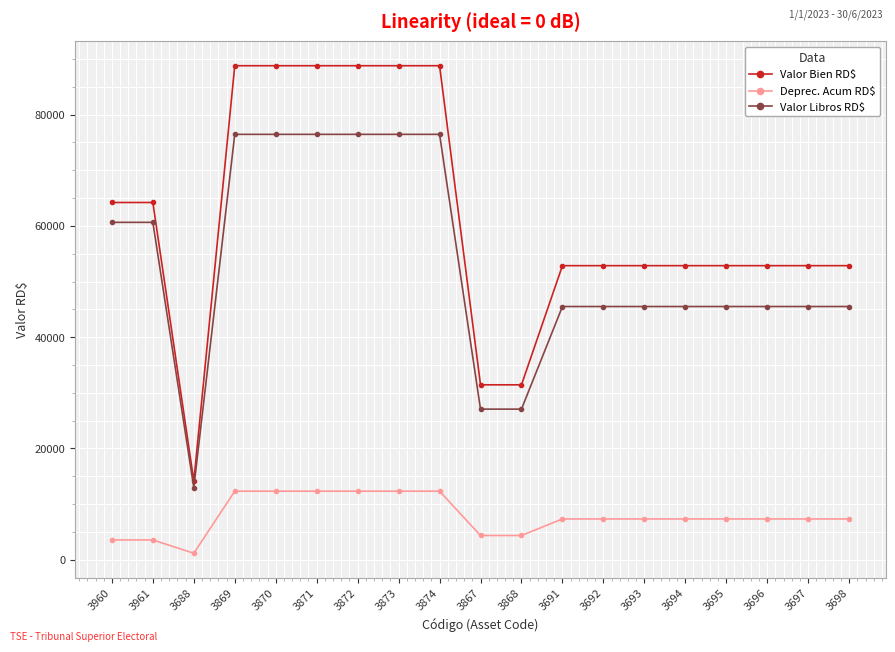

How many data points in Deprec. Acum RD$ are less than 7340?

5